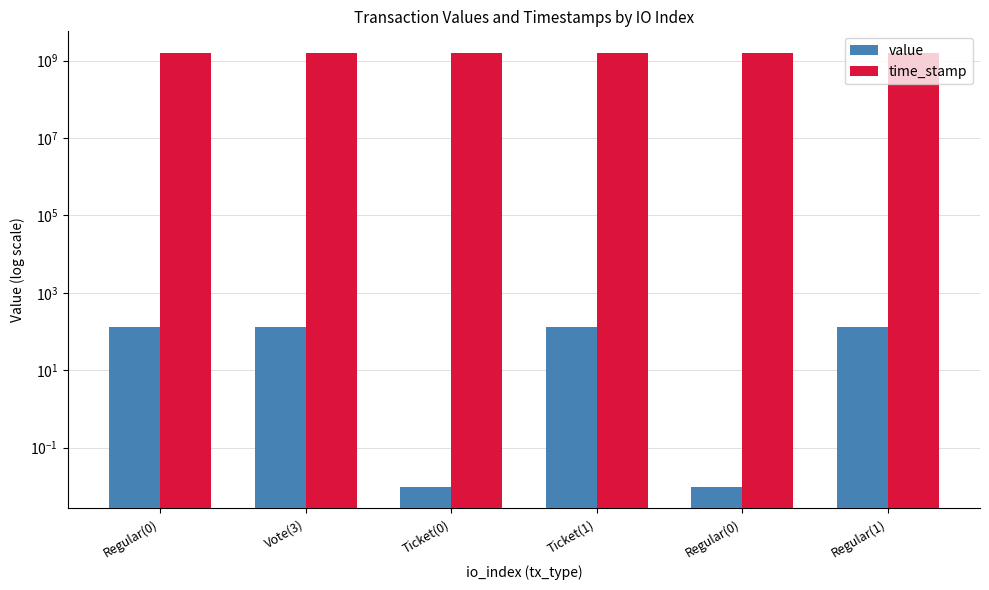

How many groups of bars are there?

6